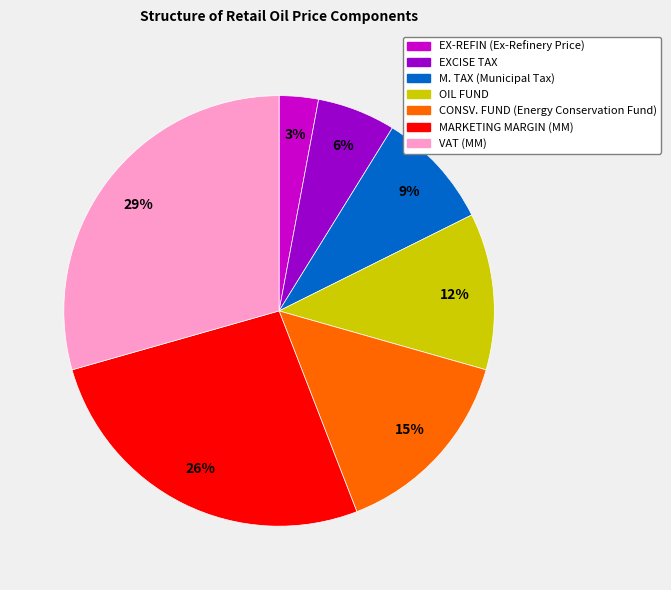

Combined, do VAT (MM) and EXCISE TAX account for over 50%?

No